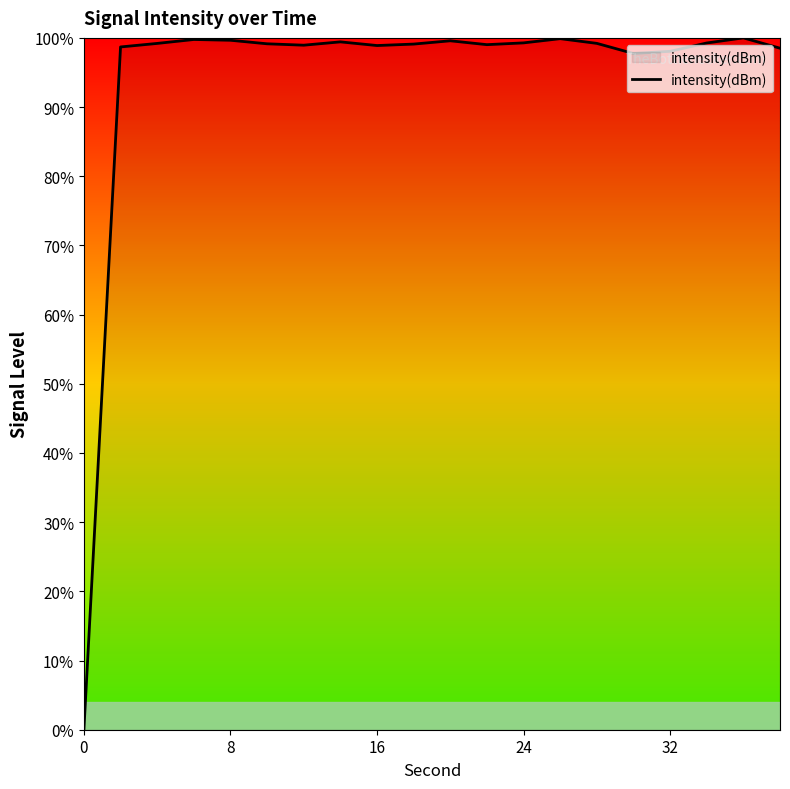

What is the greatest value displayed?

100.0